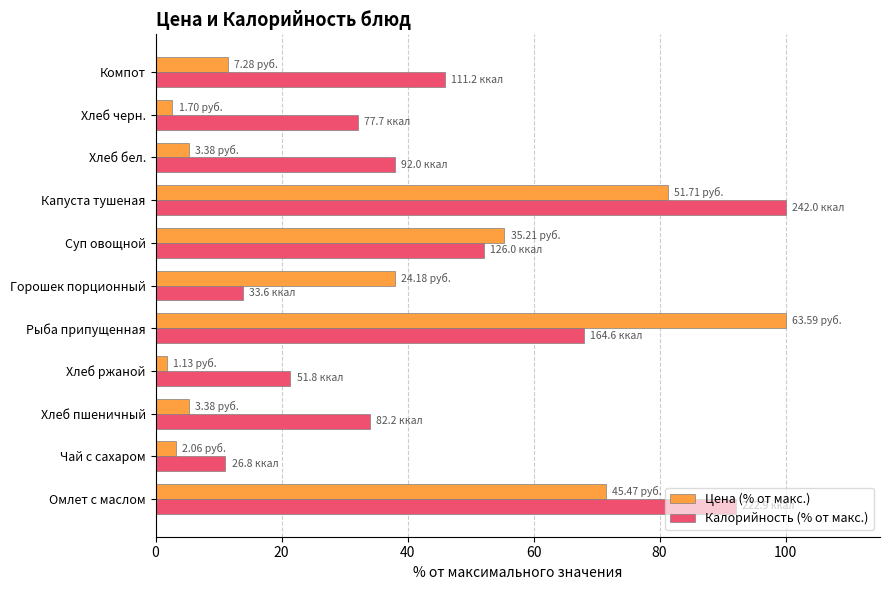

What is the difference between the Цена (% от макс.) values at Омлет с маслом and Горошек порционный?

33.5